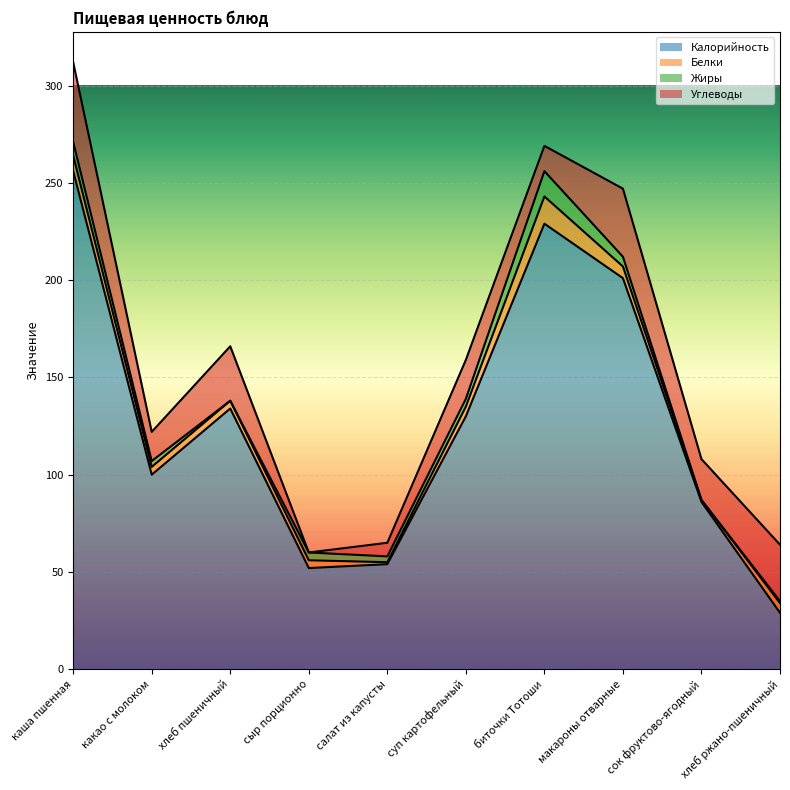

The Калорийность series shows 130 at суп картофельный. True or false?

True